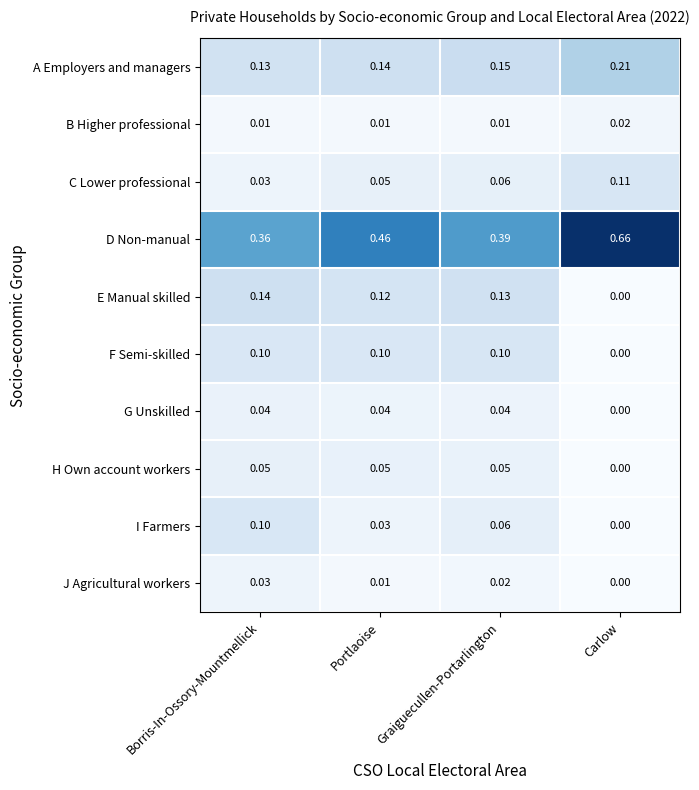

Which label corresponds to the largest value in the chart?

Carlow